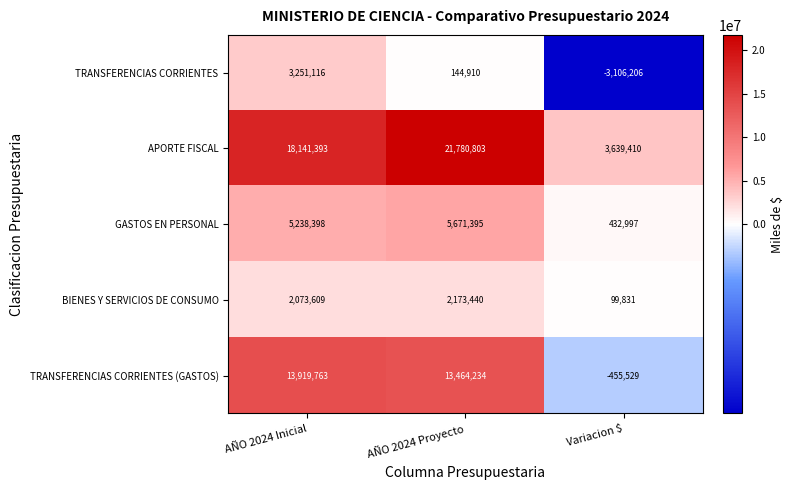

At which category is the sum across all series the highest?

AÑO 2024 Proyecto